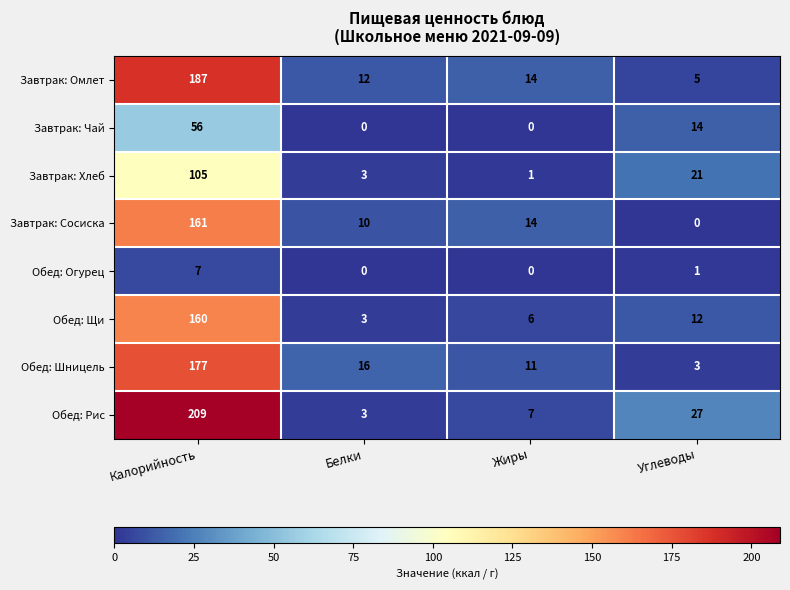

What is the difference between the highest and lowest values at Калорийность?

202